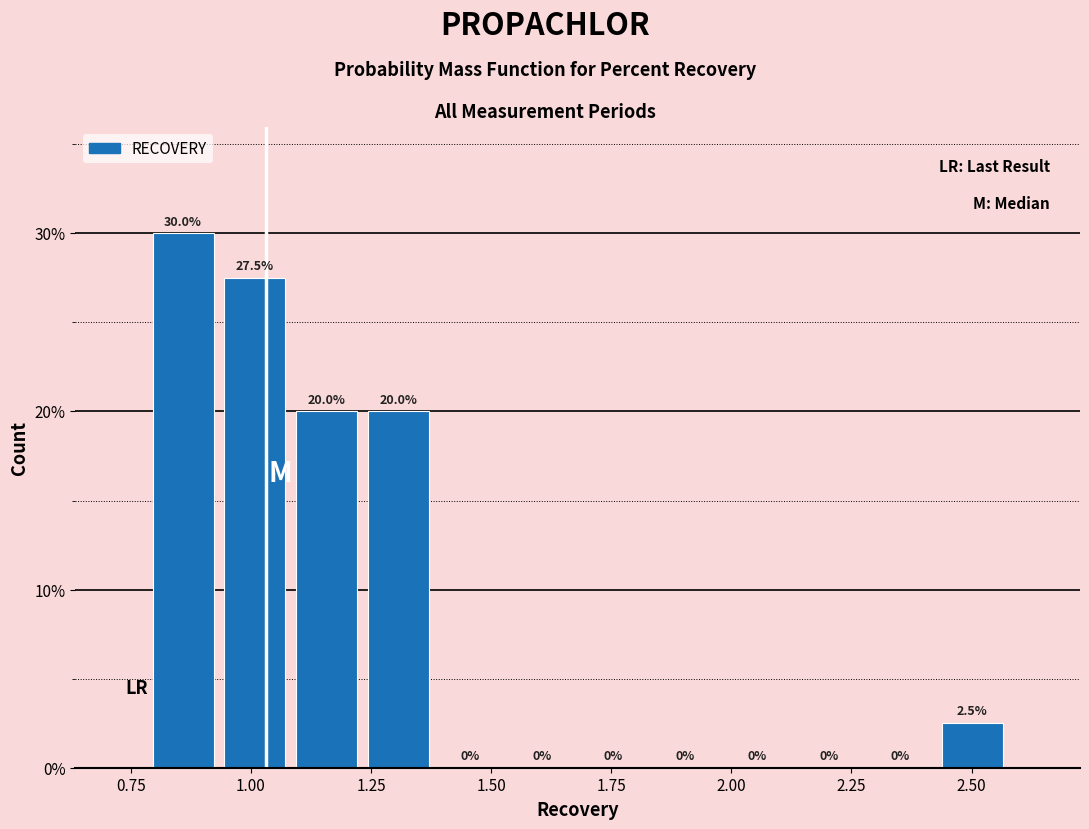

Read against the x-axis, roughly where is the centre of the tallest bar?

0.85